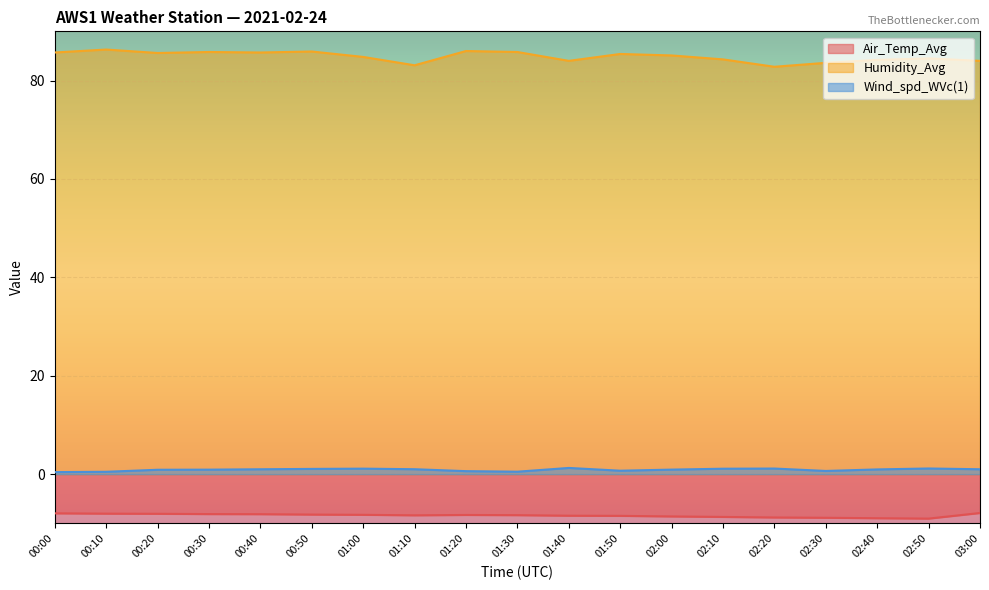

Is it true that Air_Temp_Avg equals -9.0 at 02:50?

True